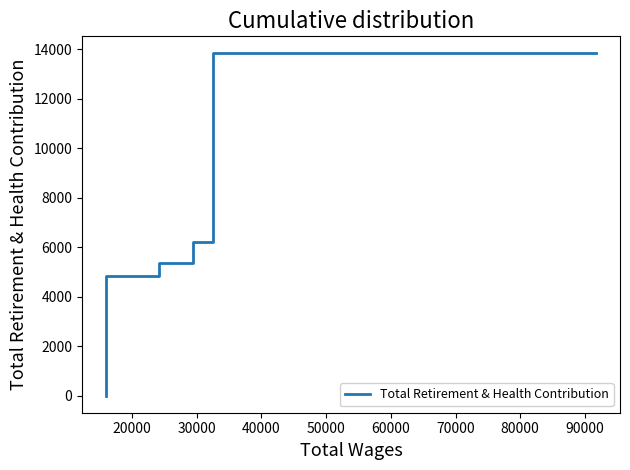

What is the average value?

6043